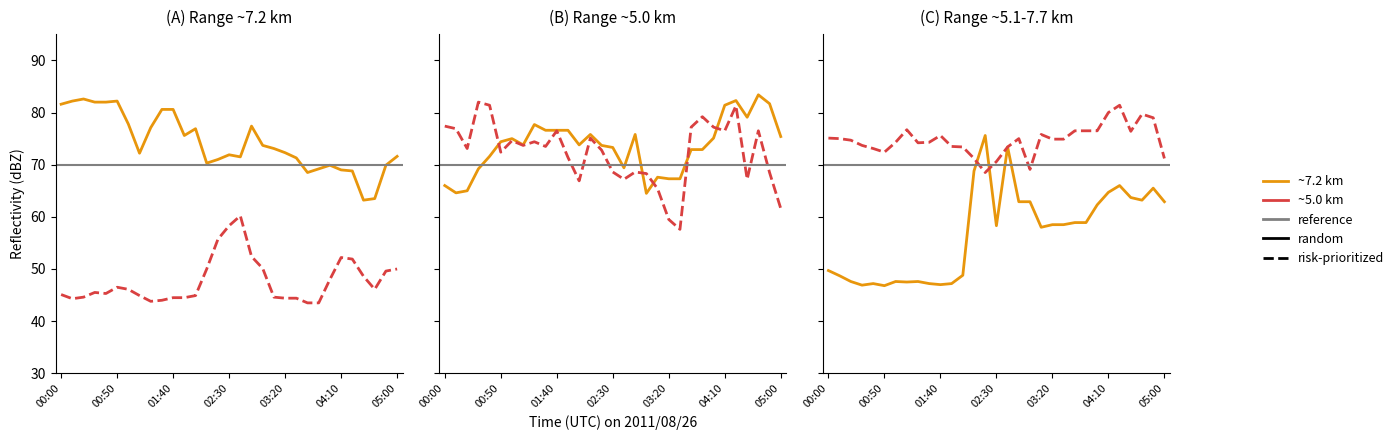

Where does the 7.217 series first go above 72?

00:00